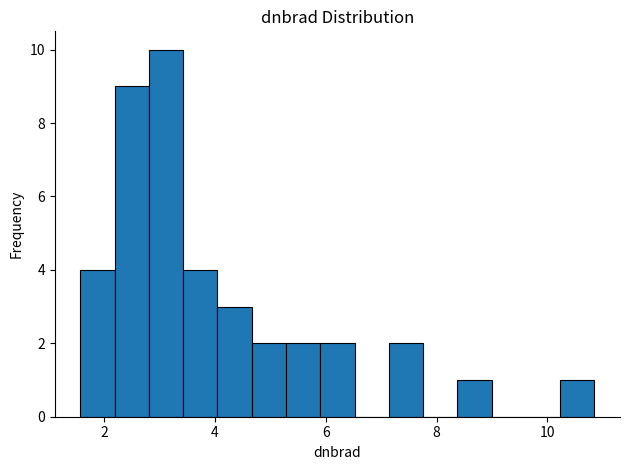

Around what value on the x-axis is the tallest bar? Give the approximate position of its centre, as read against the axis.

3.2